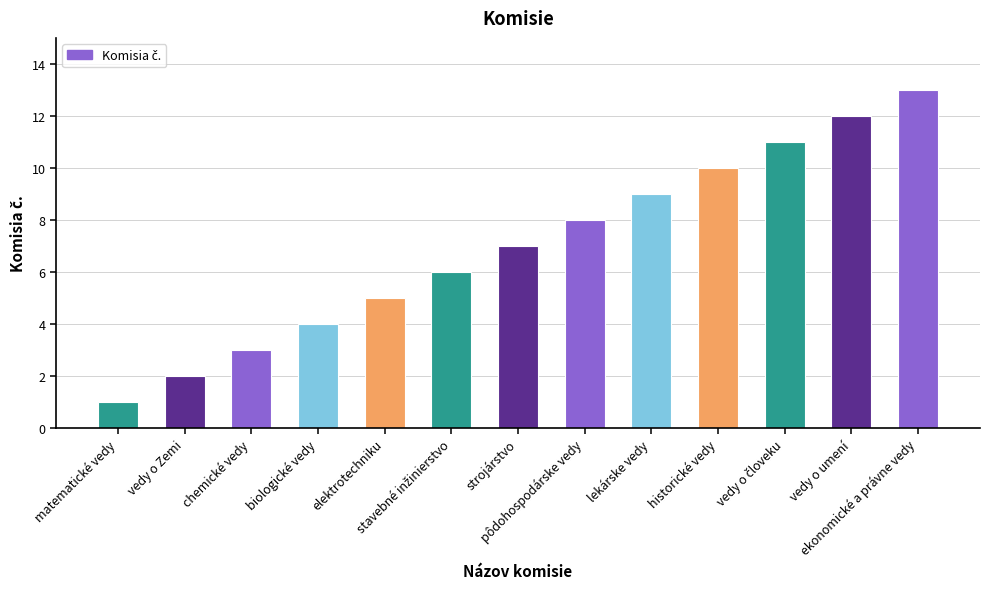

What is the greatest value displayed?

13